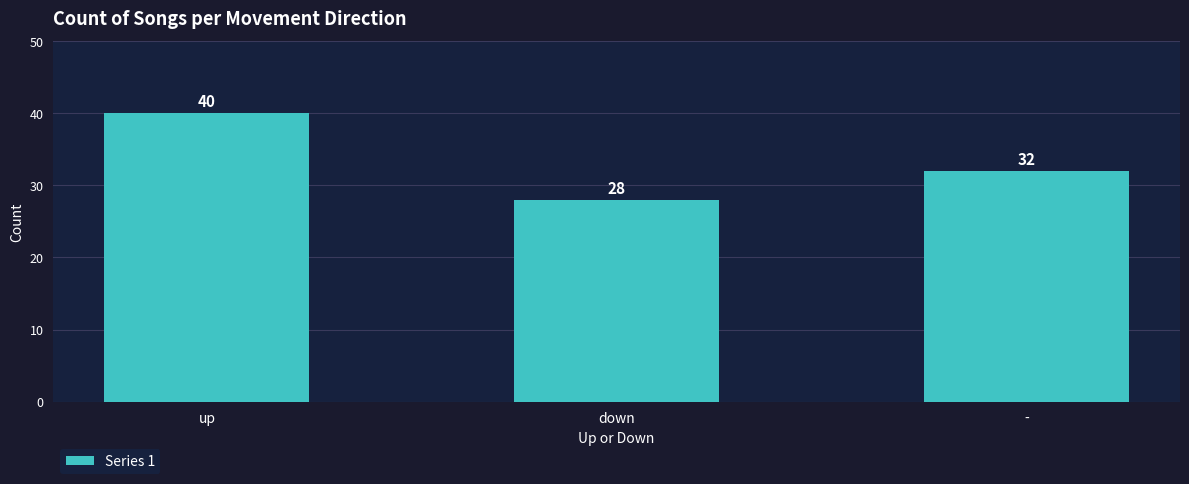

At which category does the chart reach its minimum across all series?

down